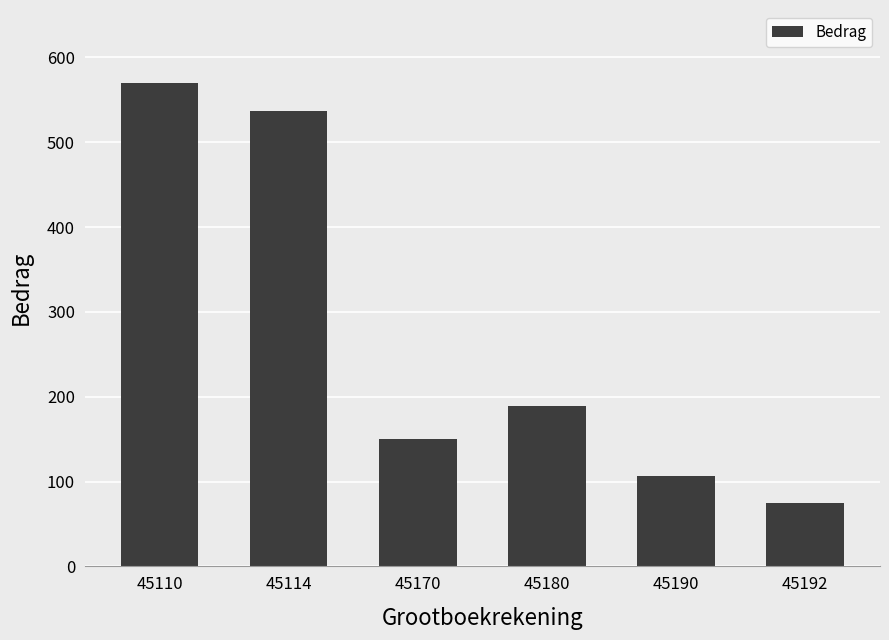

Does the chart contain stacked bars?

No